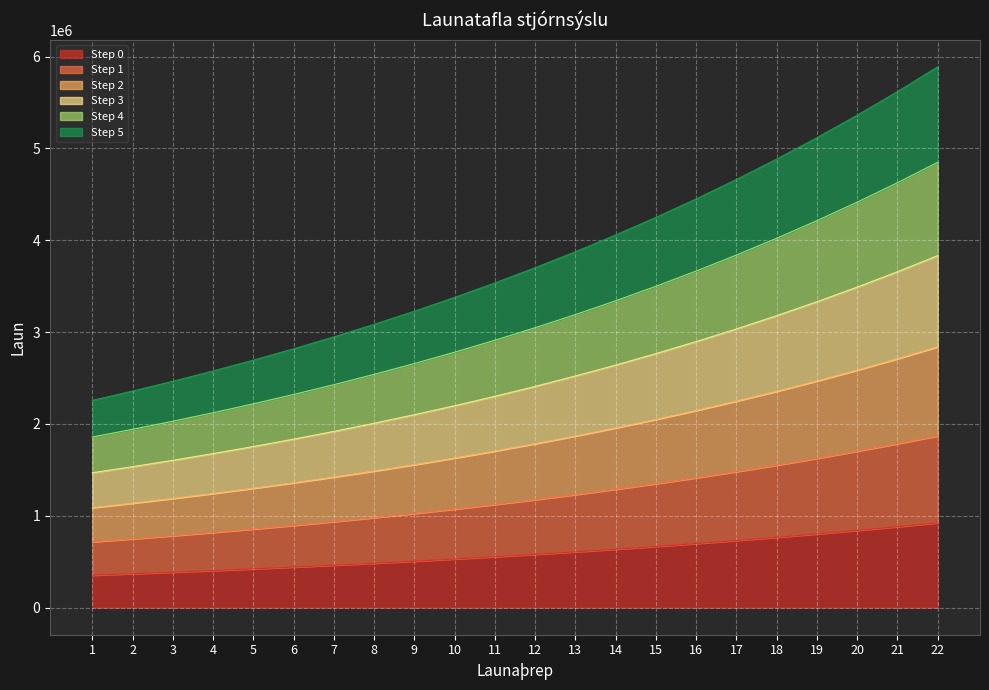

Is it true that Step 0 equals 1142350.3 at 16?

False